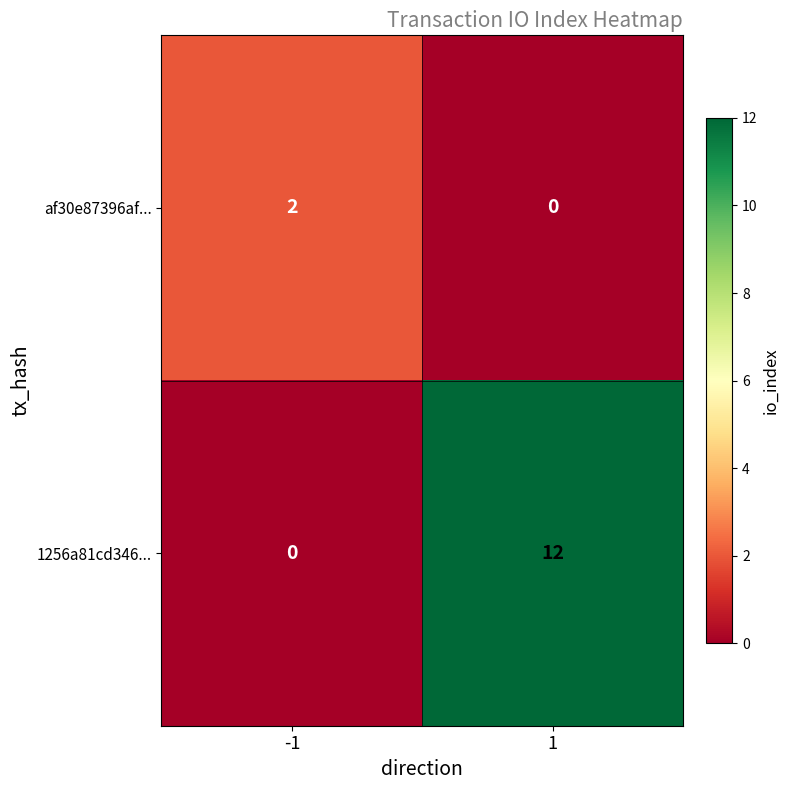

At how many categories does at least one series exceed 11?

1